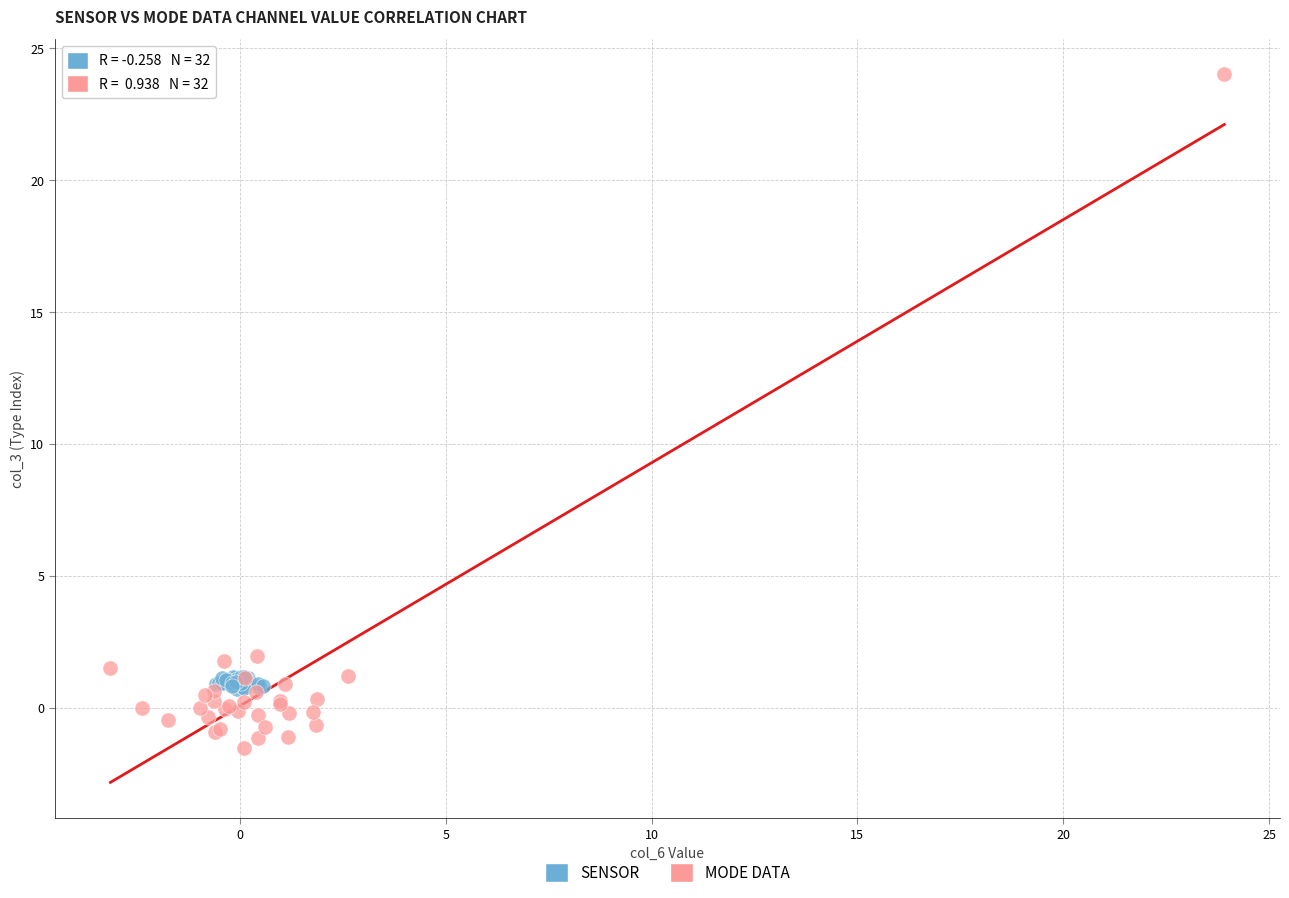

What are all the series names shown in the legend?

SENSOR, MODE DATA